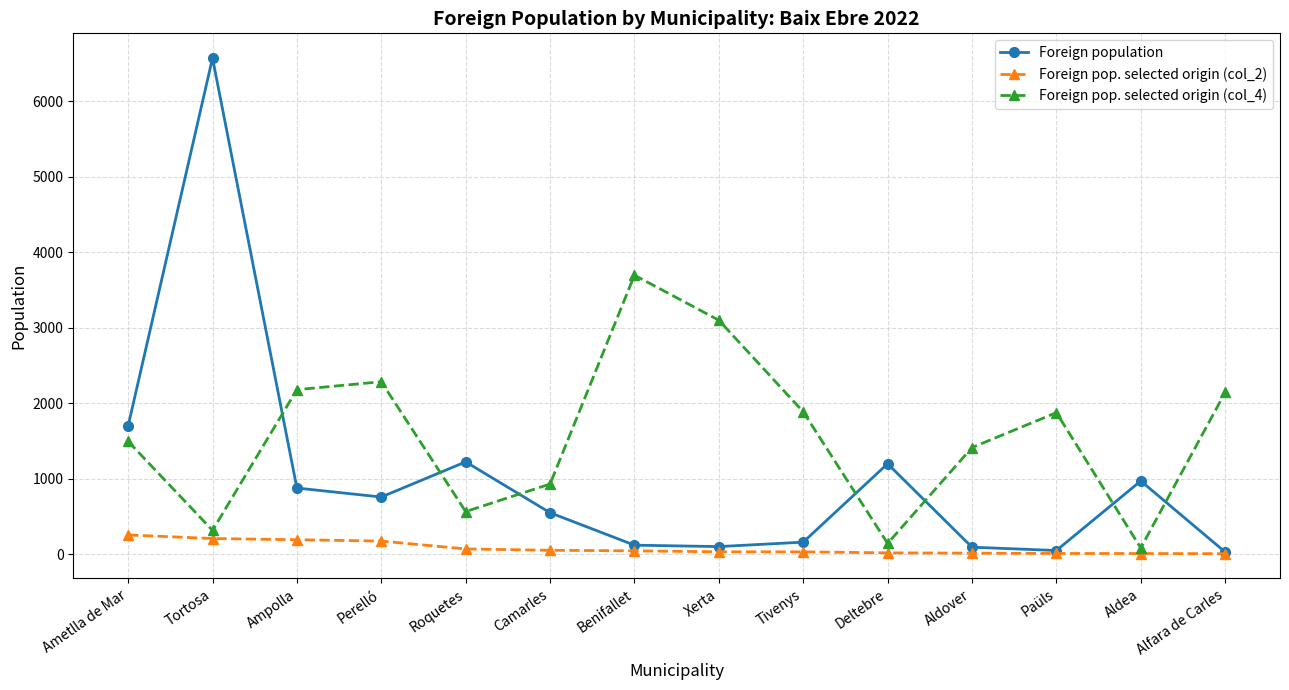

What is the difference between the highest and lowest values at Alfara de Carles?

2137